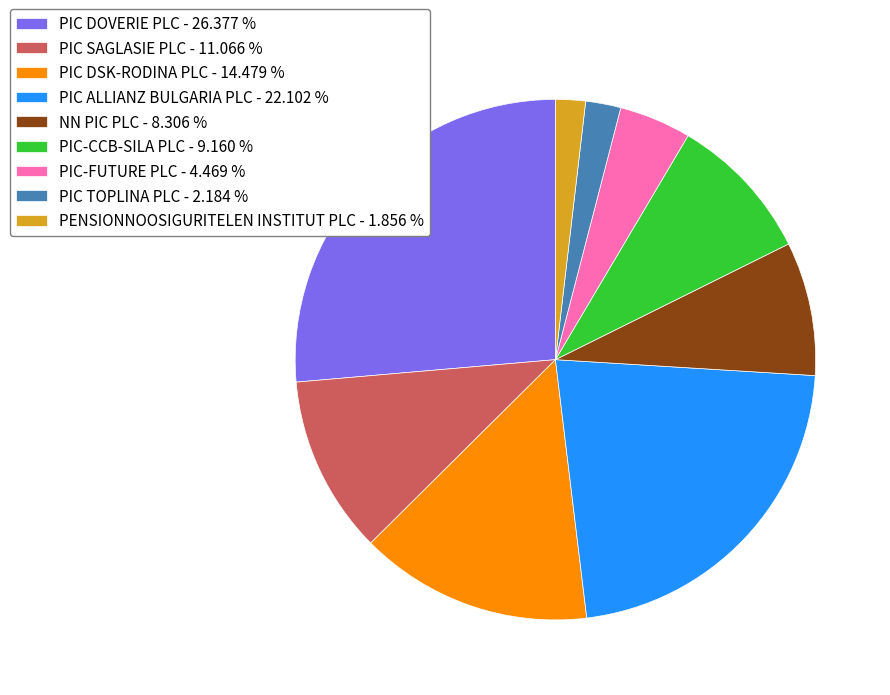

Is the sum of NN PIC PLC and PIC-CCB-SILA PLC greater than half?

No